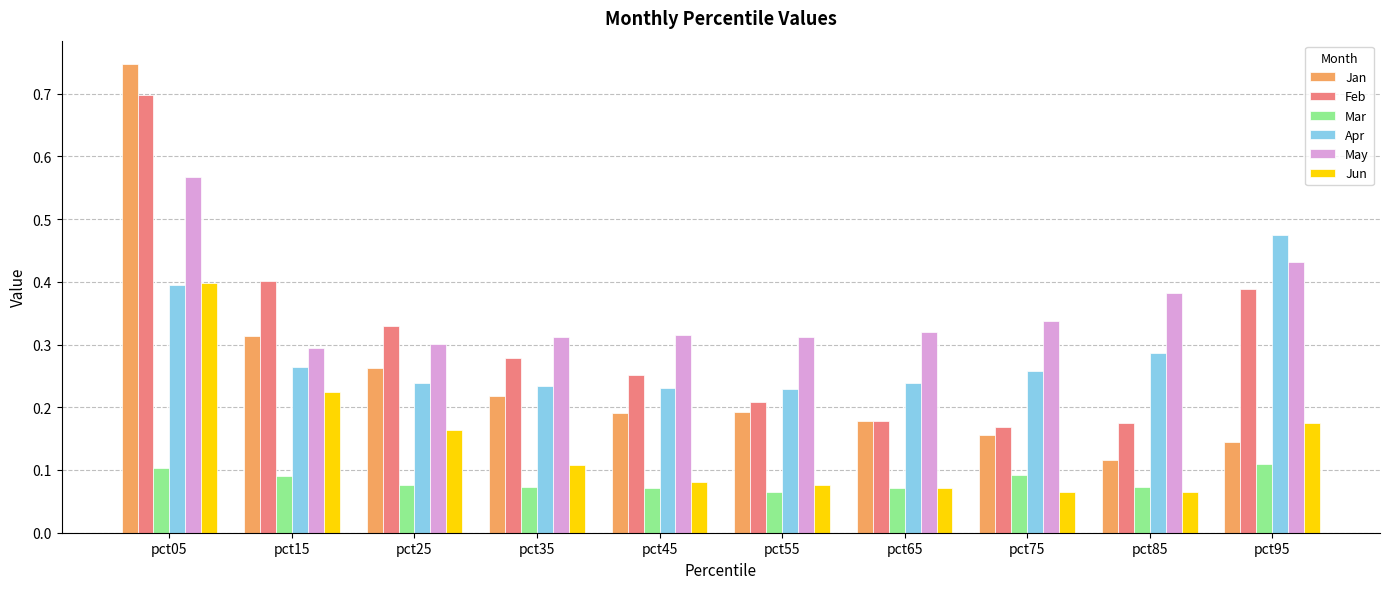

What are all the series names shown in the legend?

Jan, Feb, Mar, Apr, May, Jun